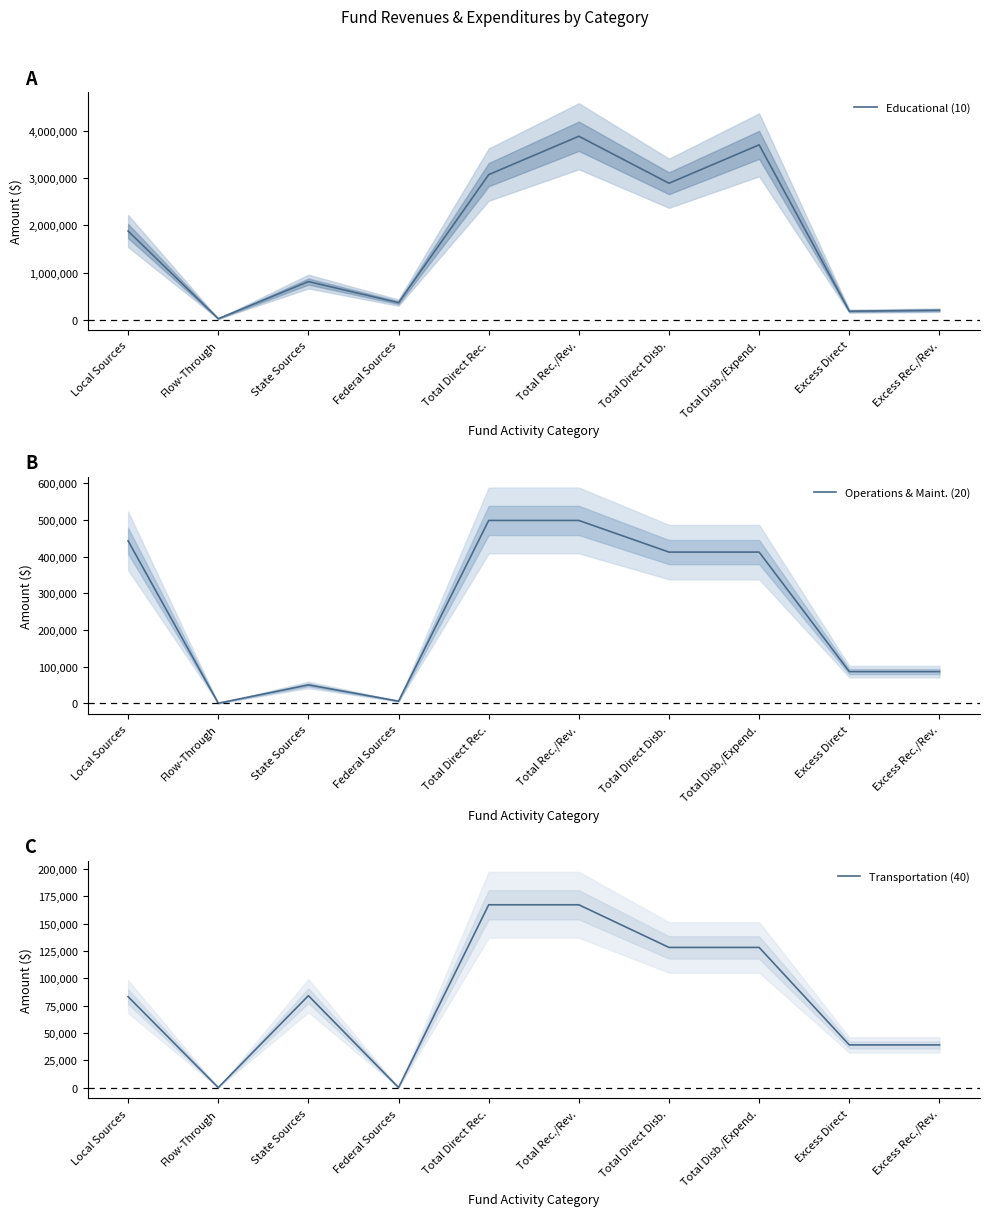

True or false: Operations & Maint. (20) and Educational (10) cross at least once.

False